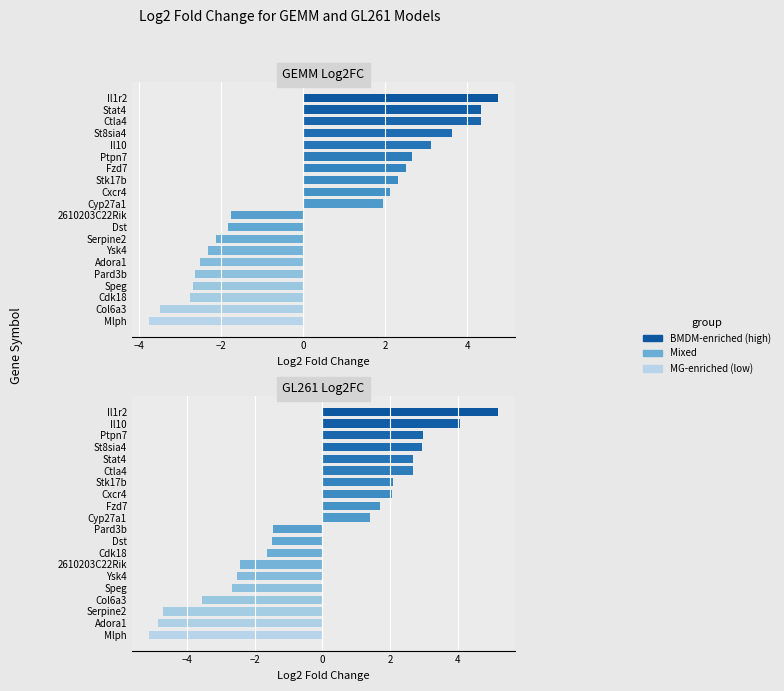

Reading left to right, extract all data points from this chart.

GEMM Log2FC: Fzd7=2.5	Il1r2=4.7	Ctla4=4.3	Stat4=4.3	St8sia4=3.6	Il10=3.1	Ptpn7=2.6	Stk17b=2.3	Cxcr4=2.1	Cyp27a1=1.9	2610203C22Rik=-1.7	Dst=-1.8	Pard3b=-2.6	Speg=-2.7	Col6a3=-3.5	Mlph=-3.7	Serpine2=-2.1	Ysk4=-2.3	Adora1=-2.5	Cdk18=-2.8
GL261 Log2FC: Fzd7=1.7	Il1r2=5.2	Ctla4=2.7	Stat4=2.7	St8sia4=3.0	Il10=4.1	Ptpn7=3.0	Stk17b=2.1	Cxcr4=2.1	Cyp27a1=1.4	2610203C22Rik=-2.4	Dst=-1.5	Pard3b=-1.5	Speg=-2.7	Col6a3=-3.6	Mlph=-5.1	Serpine2=-4.7	Ysk4=-2.5	Adora1=-4.8	Cdk18=-1.6